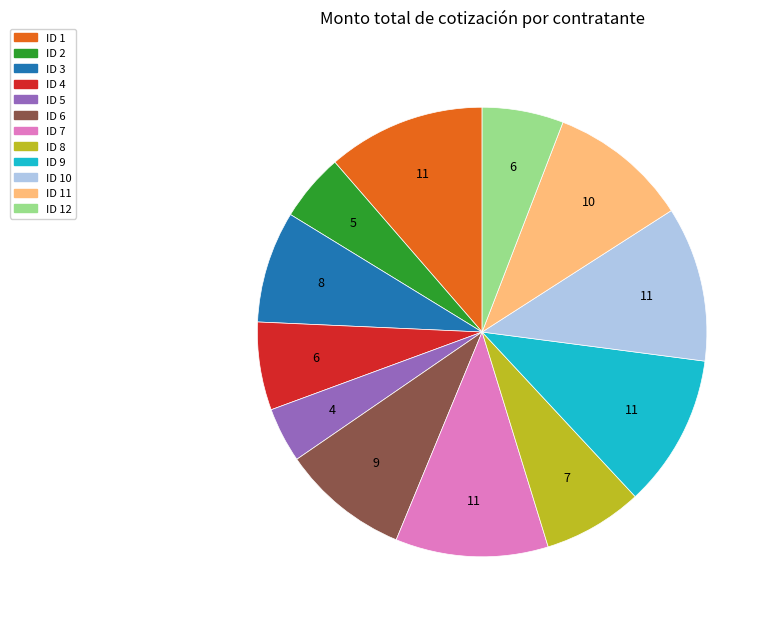

Is it true that ID 9 is 11% of the pie?

True